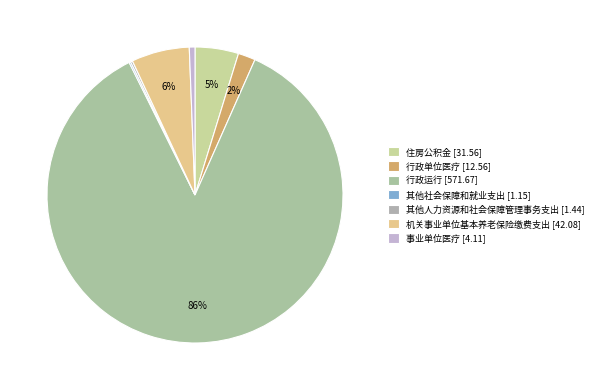

The 行政单位医疗 [12.56] slice represents 1% of the pie. True or false?

False